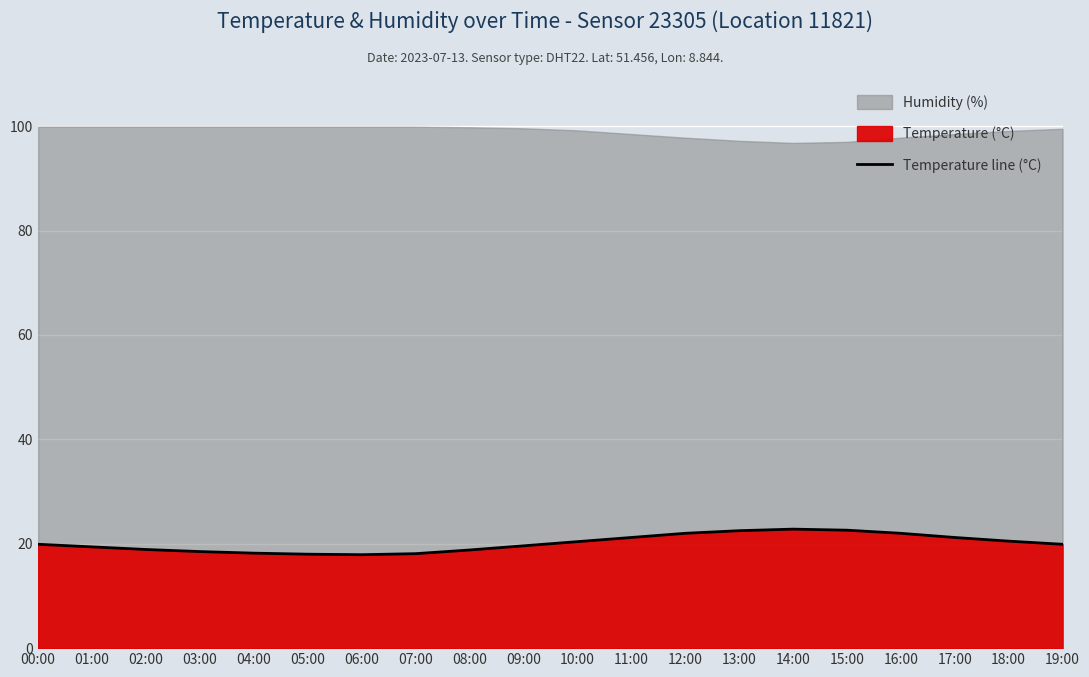

The value at 06:00 is 5.6. True or false?

False